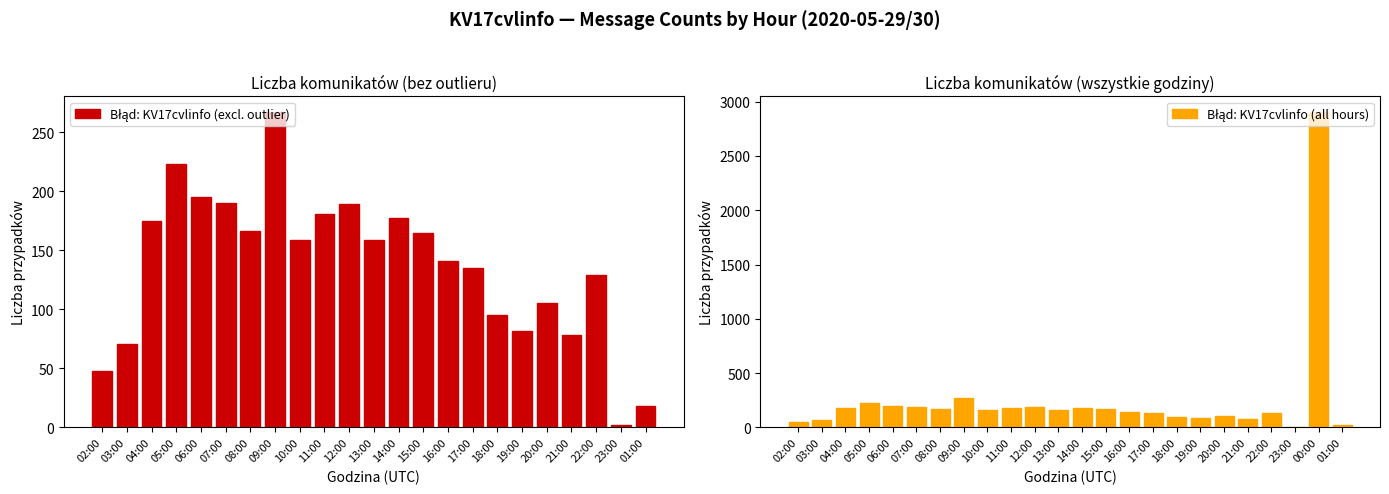

Which has a higher value, 13:00 or 19:00?

13:00